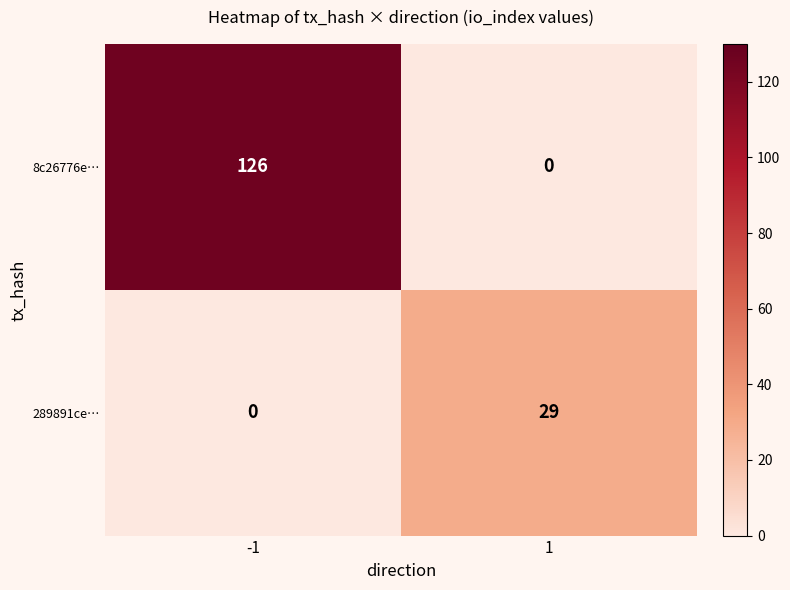

Which series has the largest total across all categories?

8c26776e…